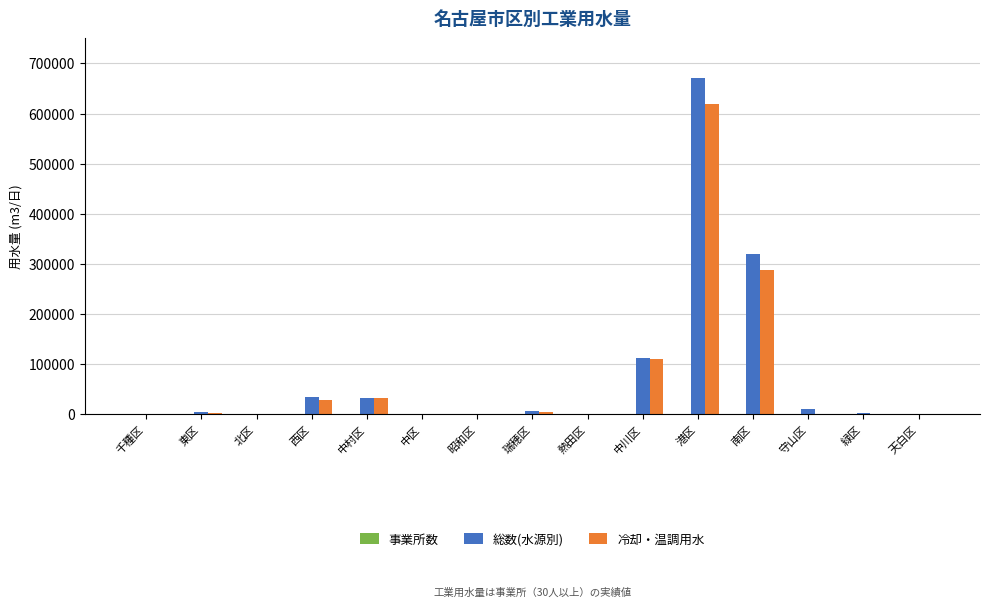

At which label is 総数(水源別) closest to 335604?

南区